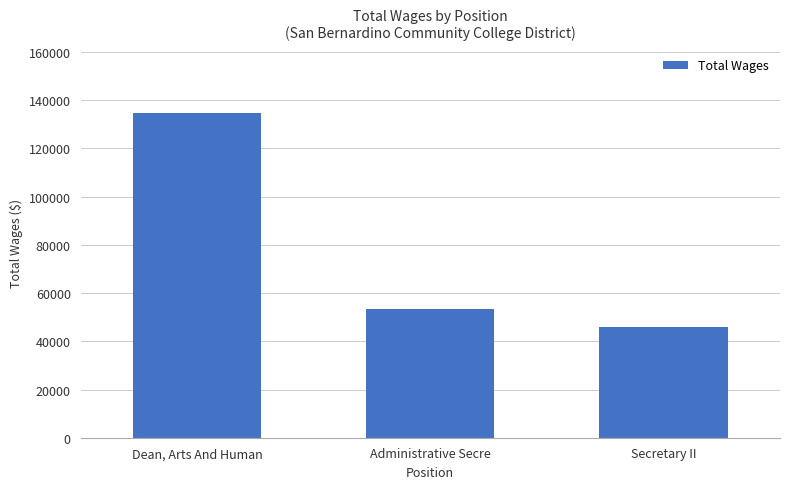

What is the difference between the second highest and minimum values?

7481